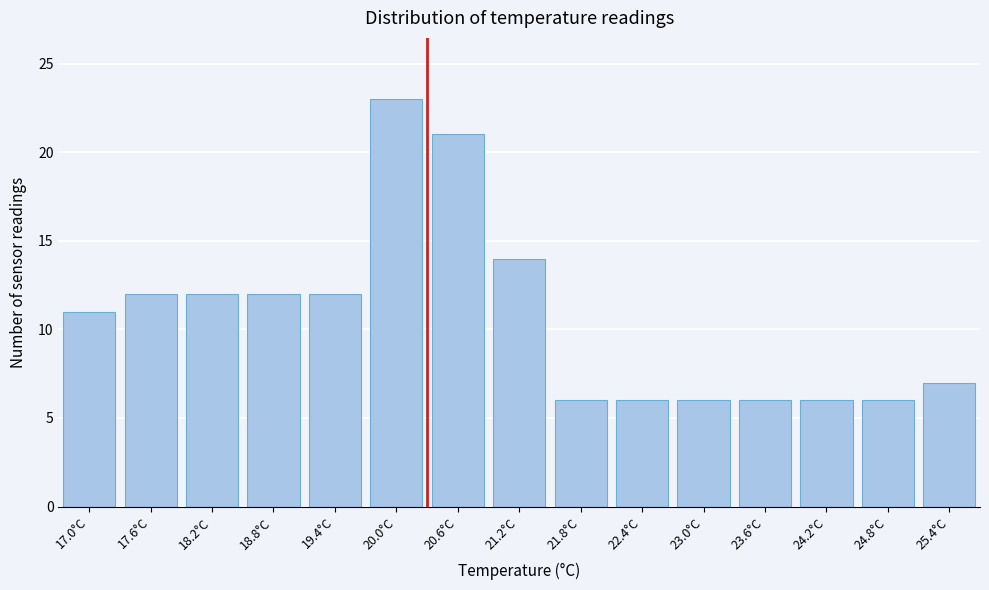

Reading right to left, transcribe all the data shown in this chart.

7	6	6	6	6	6	6	14	21	23	12	12	12	12	11